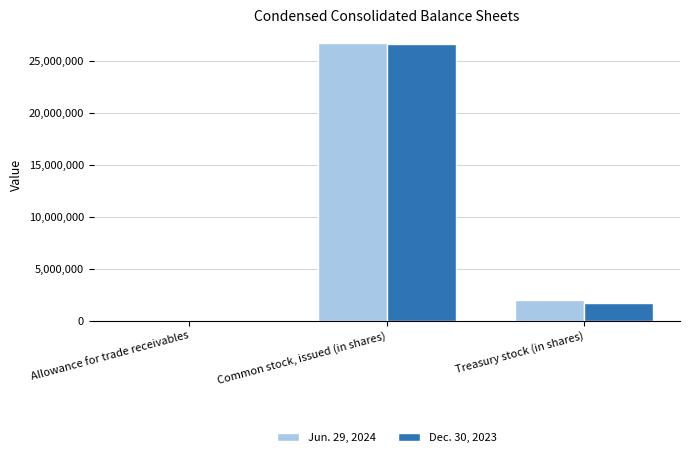

The Dec. 30, 2023 series shows 26624071 at Common stock, issued (in shares). True or false?

True